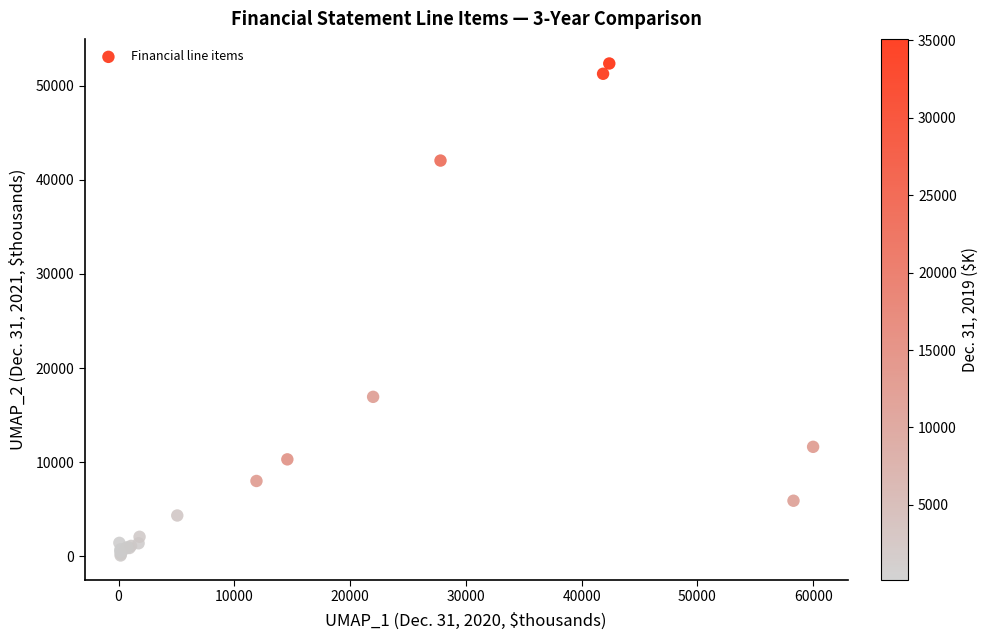

What Y value in the scatter plot is closest to 26225?

16948